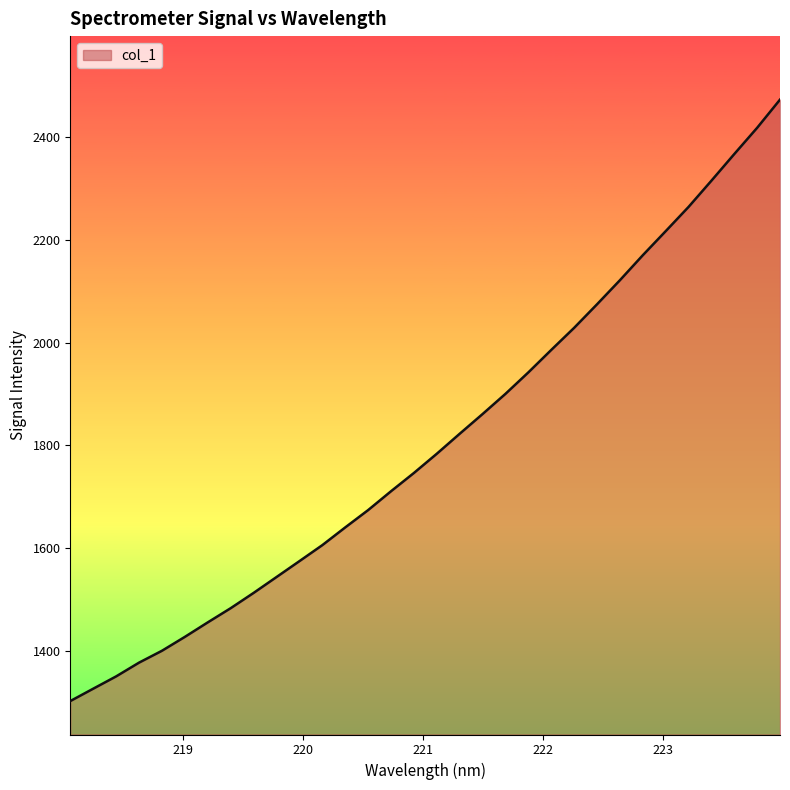

How many lines are shown in the chart?

1